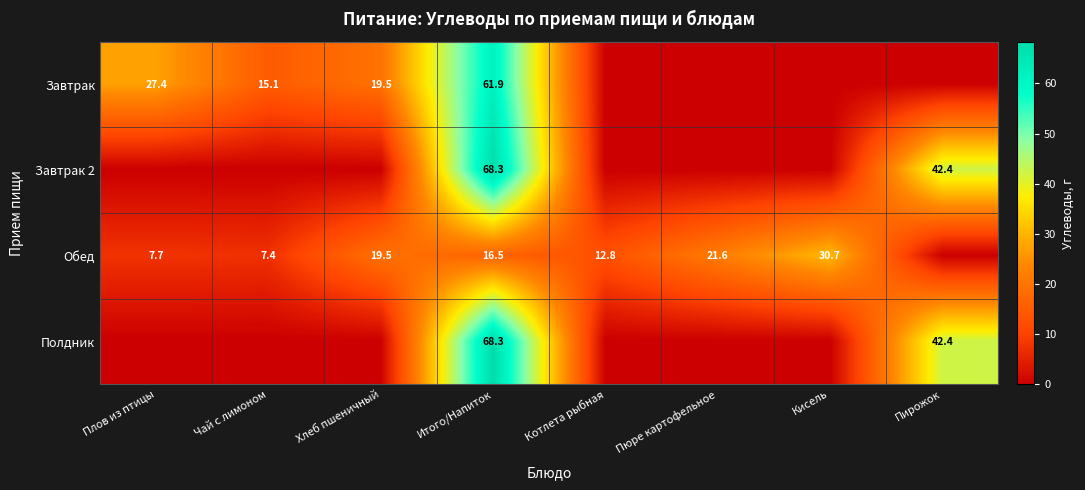

What is the spread (max minus min) of values at Итого/Напиток?

51.8